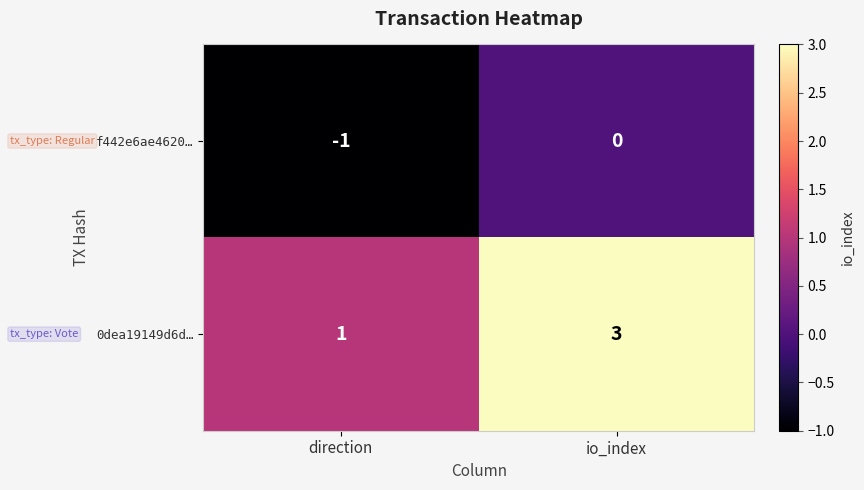

The value of f442e6ae4620… at io_index is 0. True or false?

True